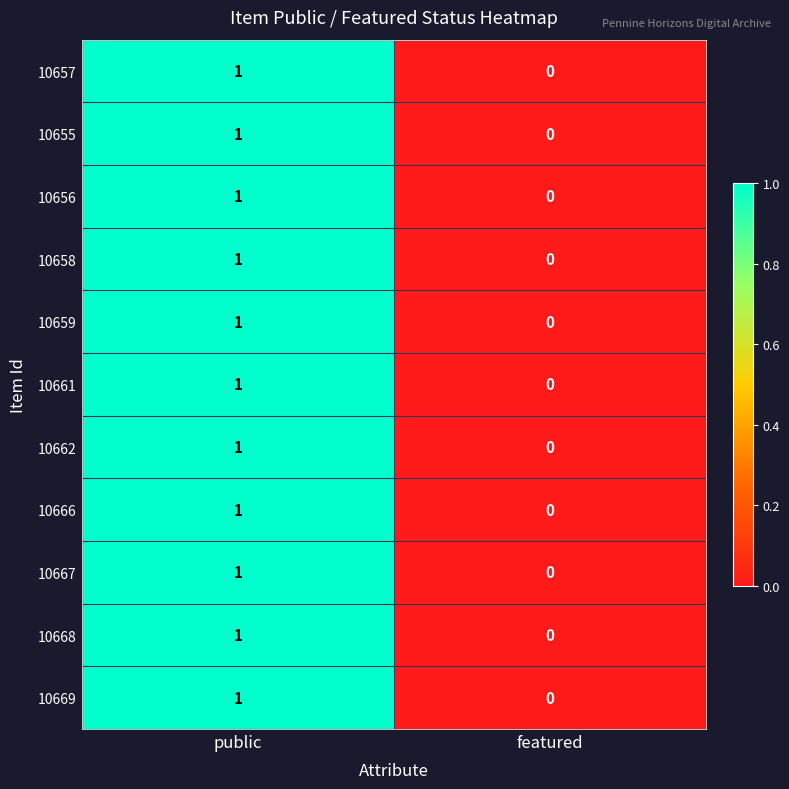

Which label corresponds to the largest value in the chart?

public